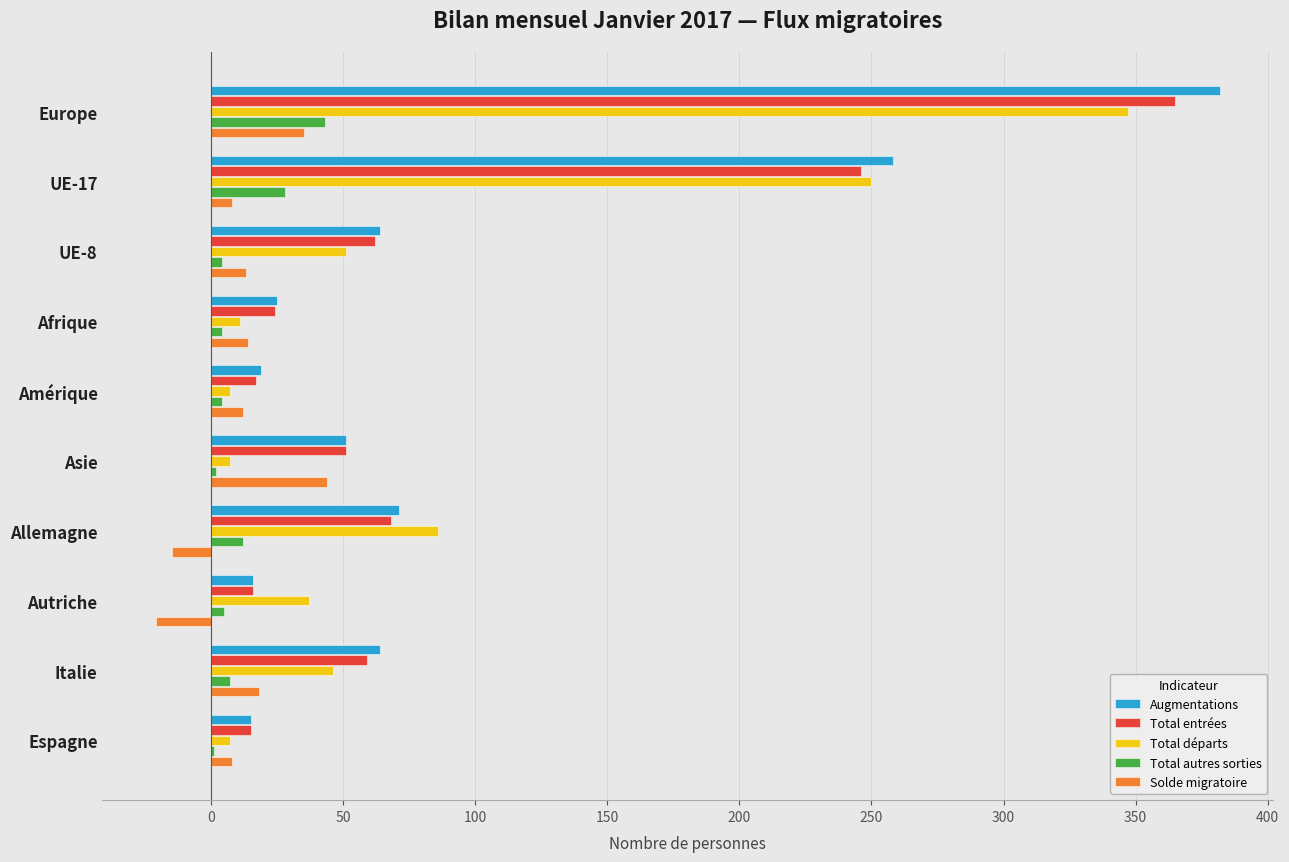

At which category is the sum across all series the highest?

Europe